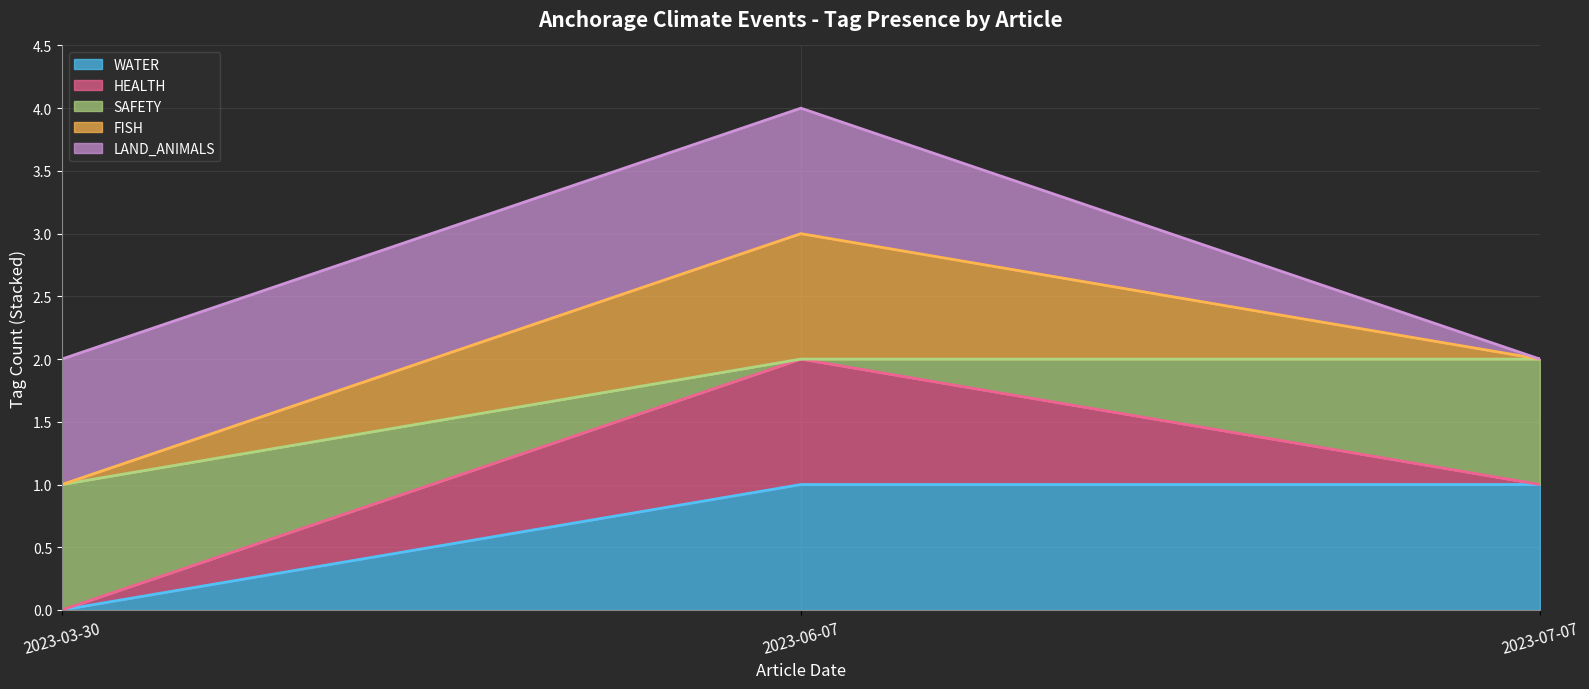

The HEALTH (line) series shows 2 at 2023-06-07. True or false?

True